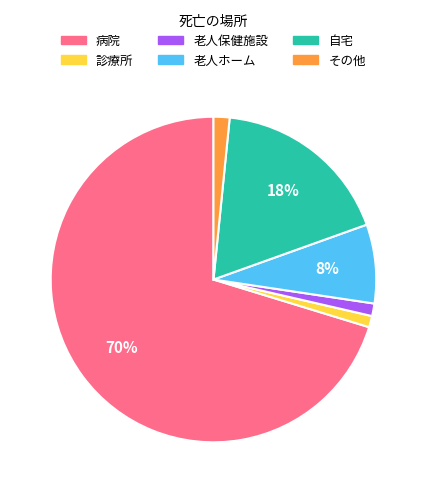

What is the largest slice in the pie chart?

病院